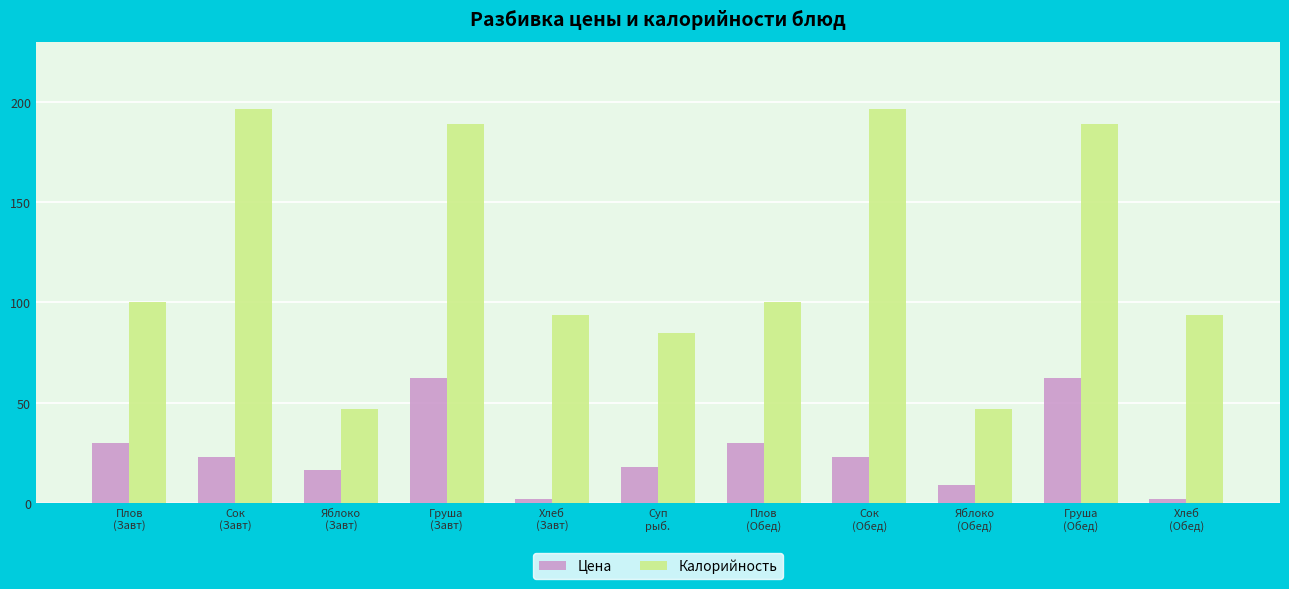

Rank the series by their maximum value, from lowest to highest.

Цена, Калорийность